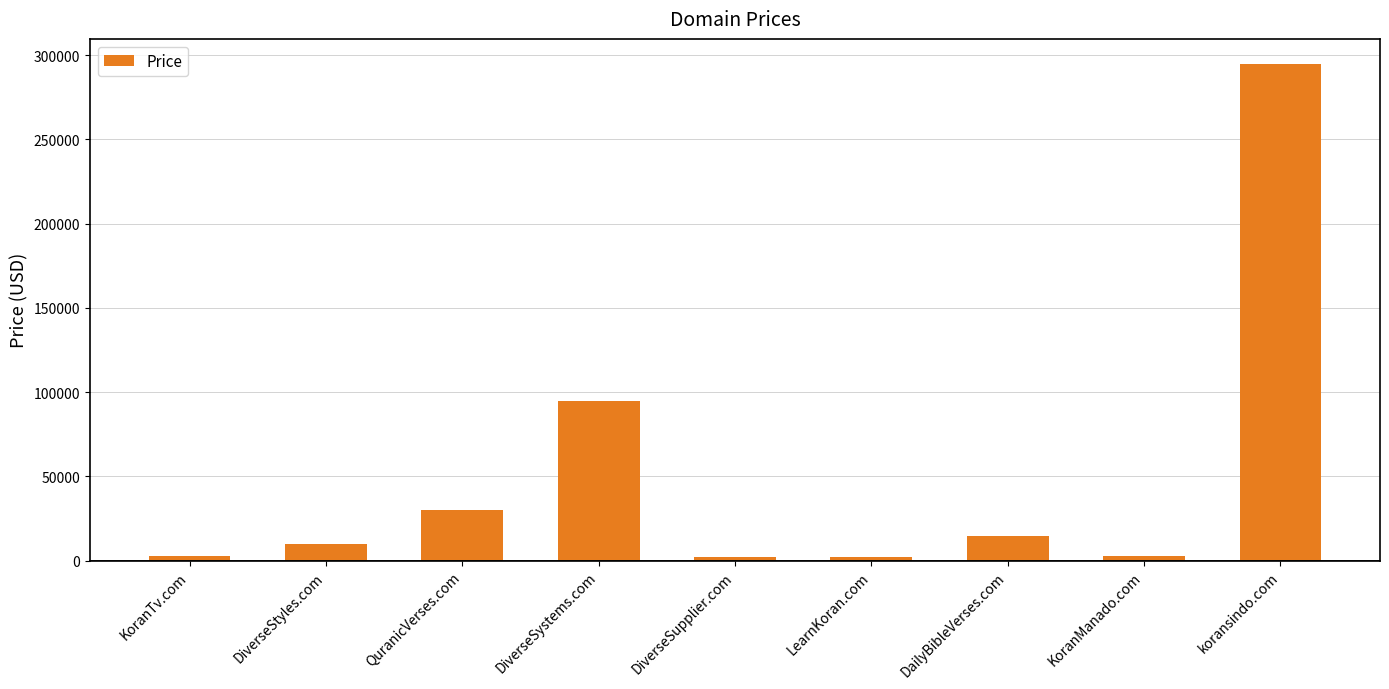

How many data points are less than 9888?

4